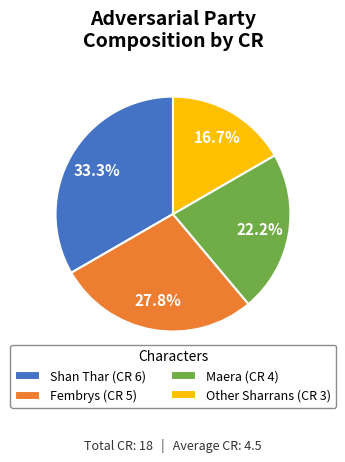

Rank the categories by value from highest to lowest.

Shan Thar, Fembrys, Maera, Other Sharrans